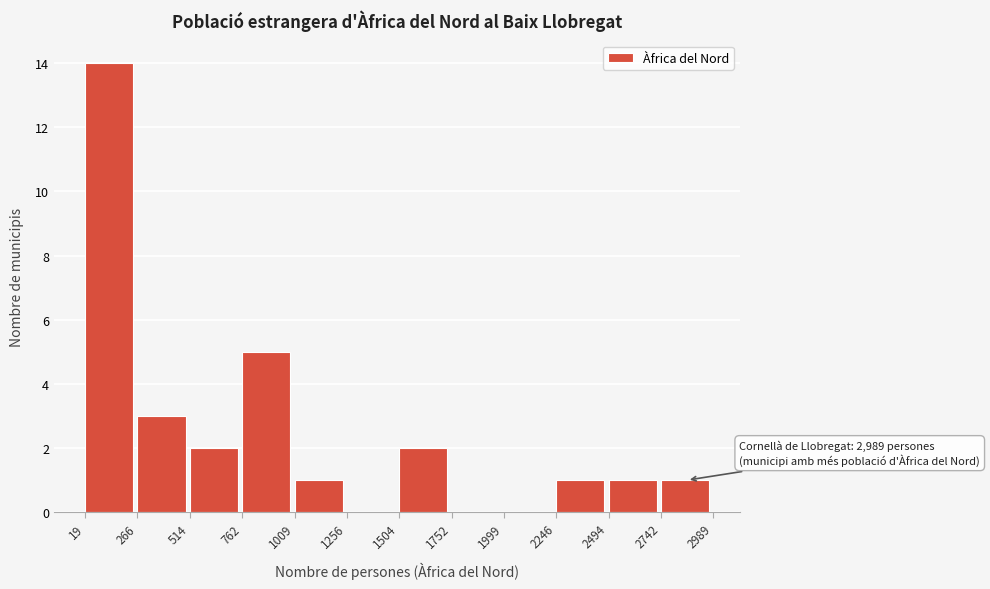

Which range on the x-axis has the tallest bar?

19 to 266